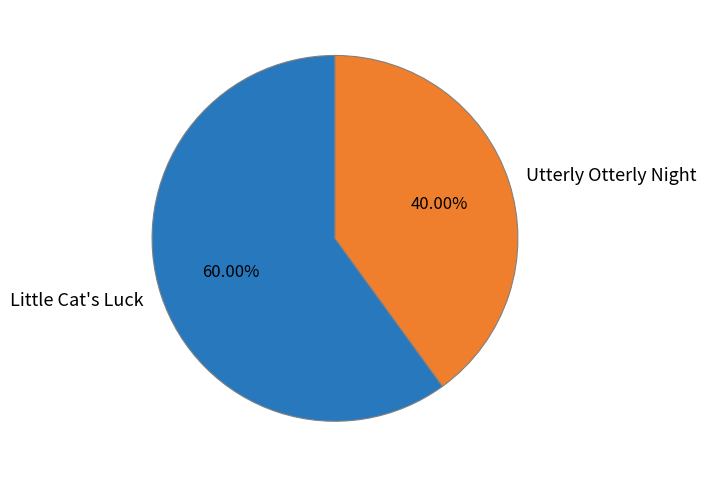

Is the sum of Utterly Otterly Night and Little Cat's Luck greater than half?

Yes